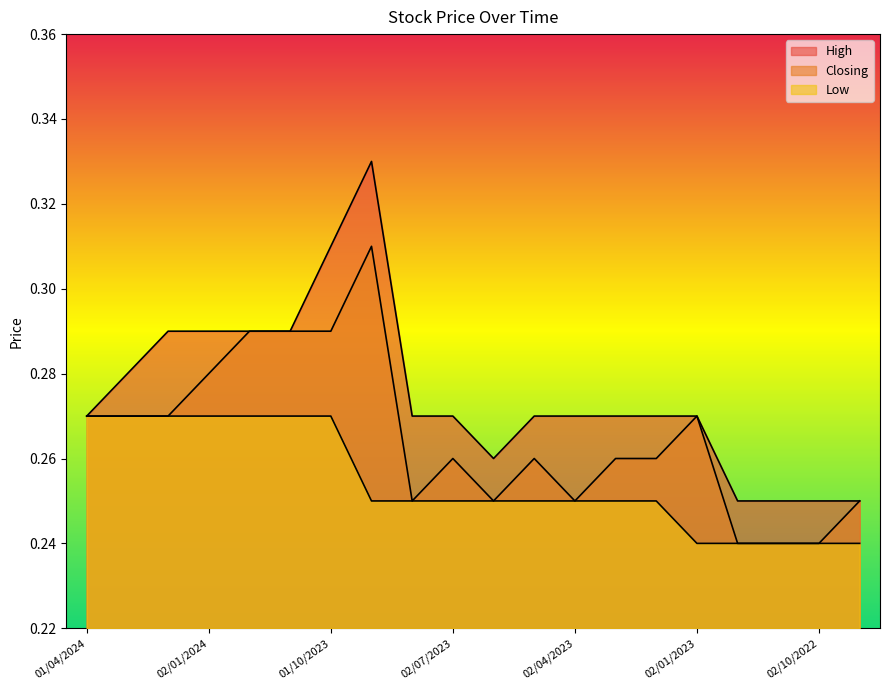

True or false: Low and Closing intersect in this chart.

False